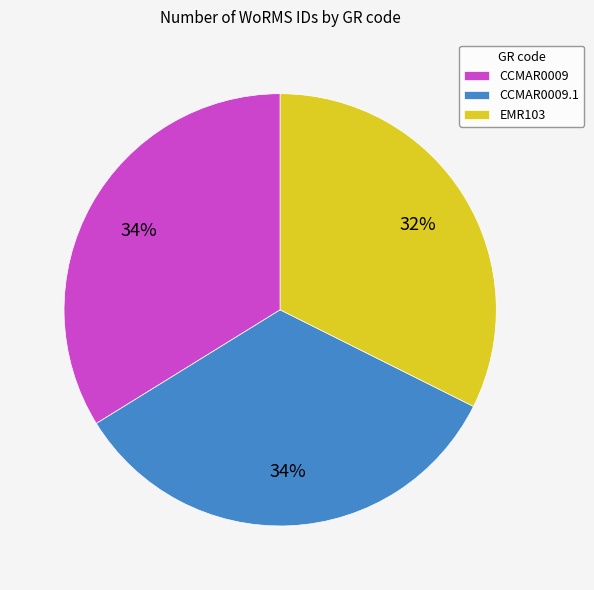

Is the sum of CCMAR0009.1 and EMR103 greater than half?

Yes